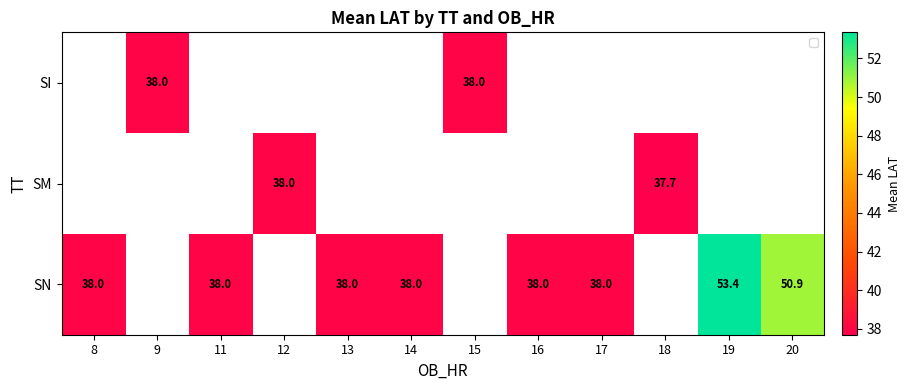

Between 9 and 16, which is larger?

16